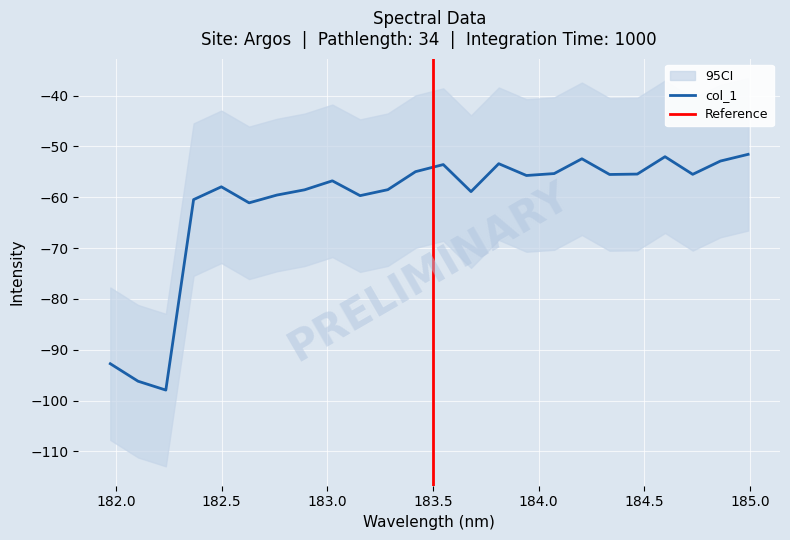

What is the maximum value for col_1?

-51.6